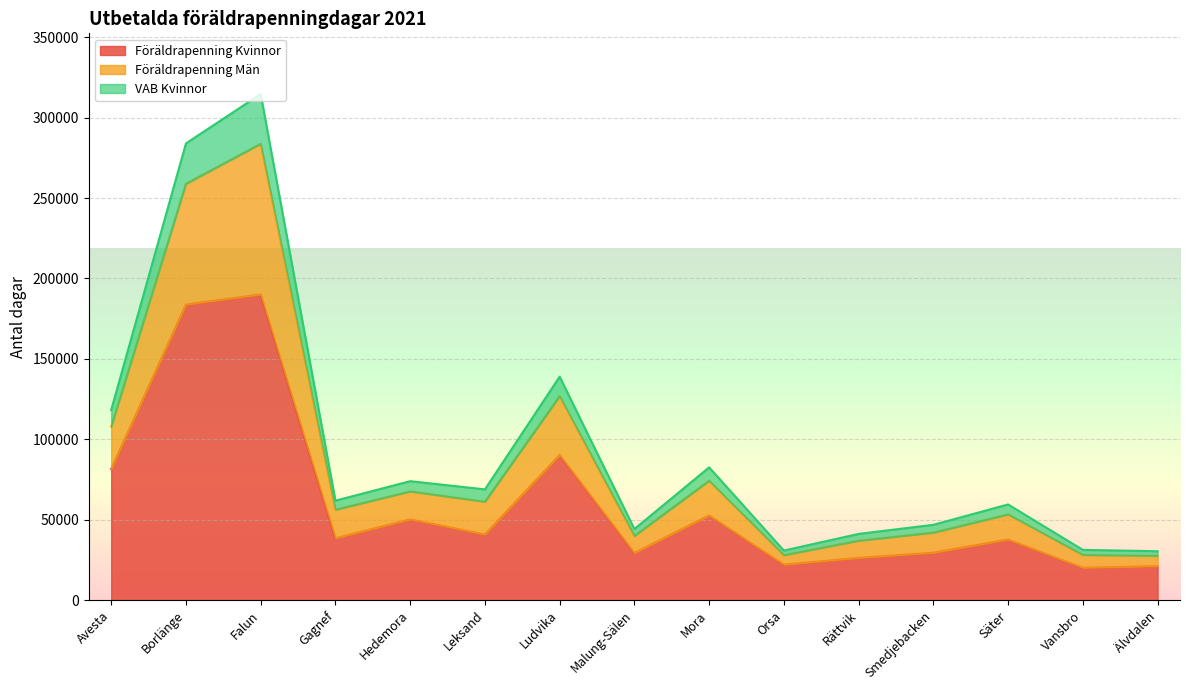

What is the sum of all Föräldrapenning Kvinnor values?

913592